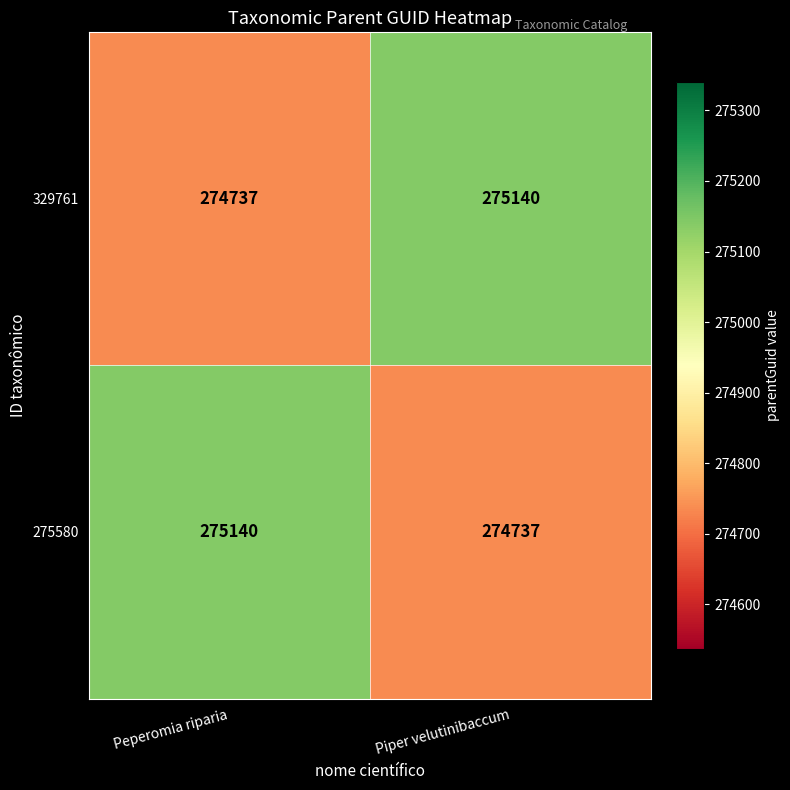

Where is 275580 nearest to the value 274938?

Piper velutinibaccum